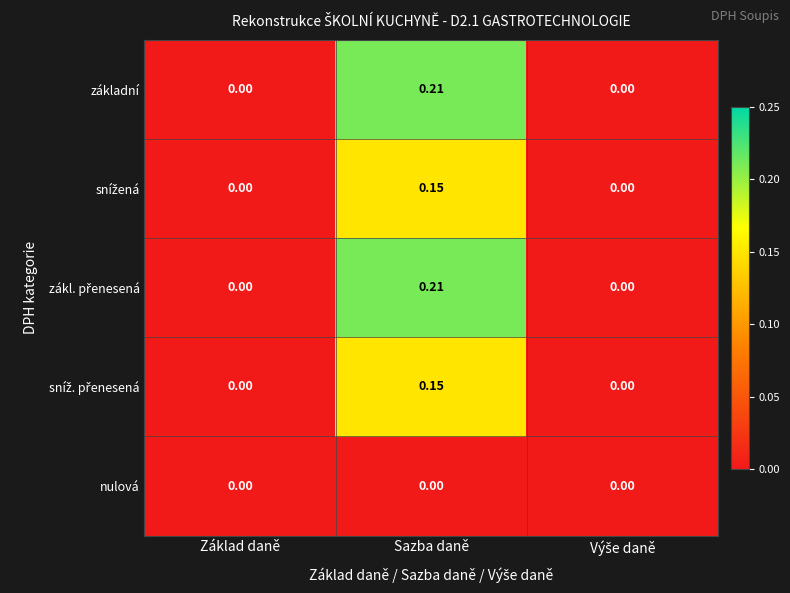

At which category is the sum across all series the highest?

Sazba daně